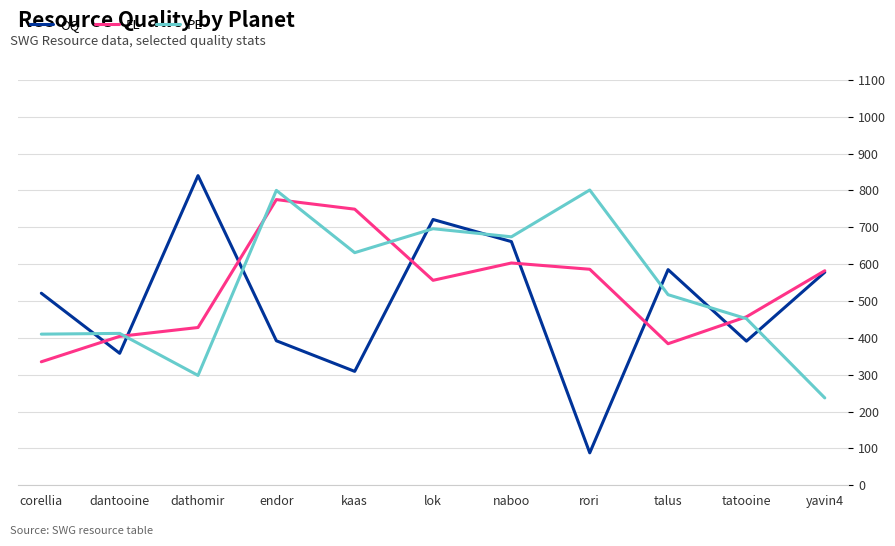

What is the difference between the second highest and minimum values in the PE series?

563